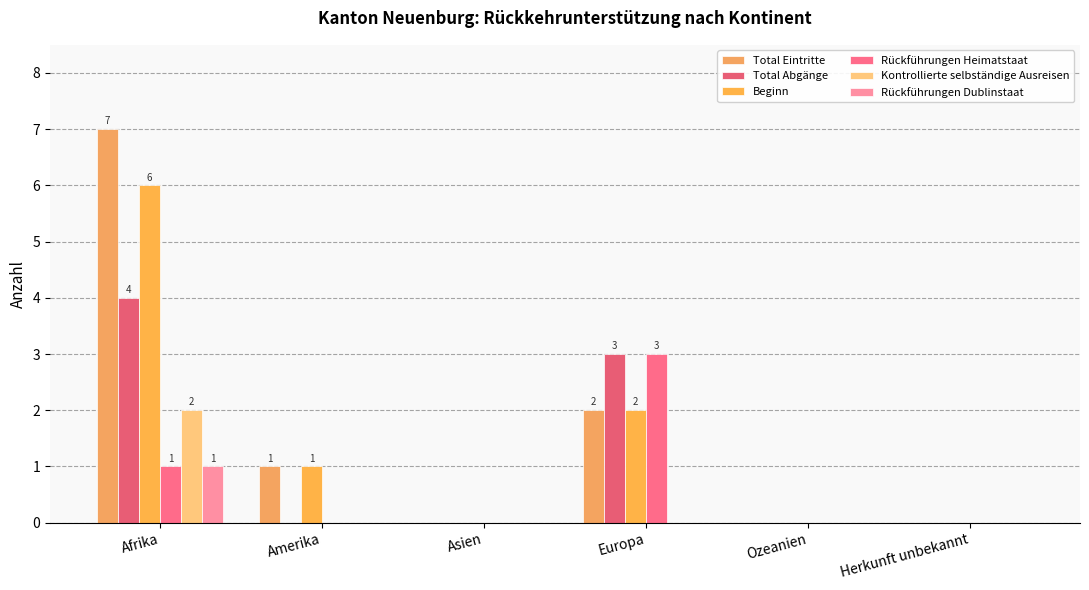

Which series has the largest total across all categories?

Total Eintritte